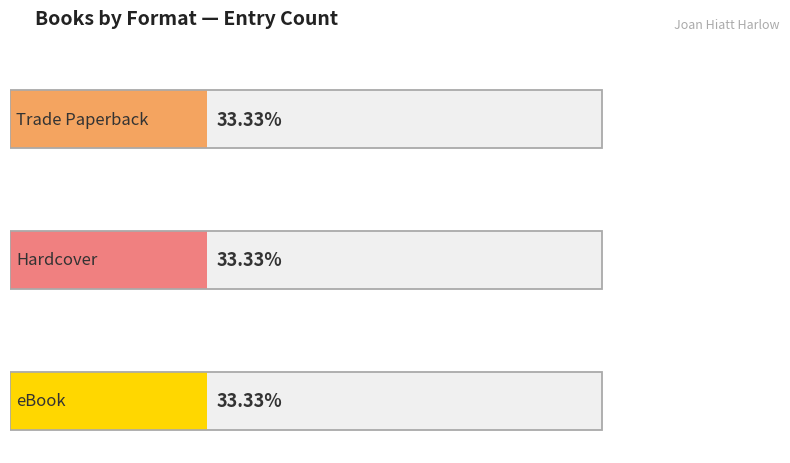

Are the bars horizontal?

Yes